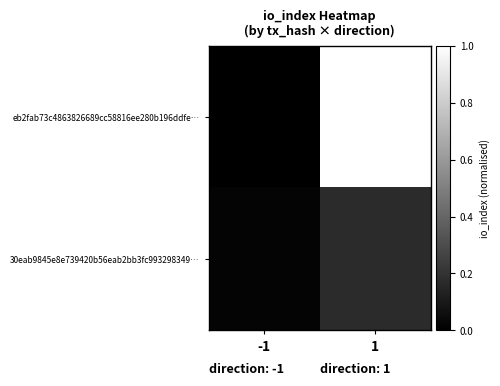

Reading left to right, transcribe all the data shown in this chart.

eb2fab73c4863826689cc58816ee280b196ddfe…: -1=0.0	1=1.0
30eab9845e8e739420b56eab2bb3fc993298349…: -1=0.0	1=0.2